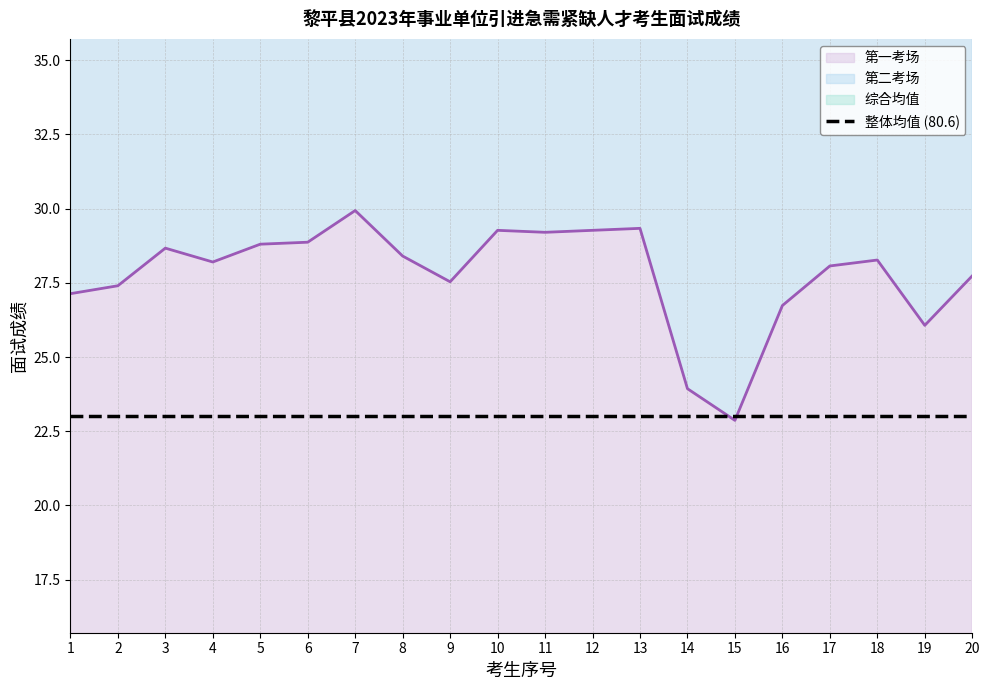

What is the value of the 综合均值 point at the 6th from the left?

77.9